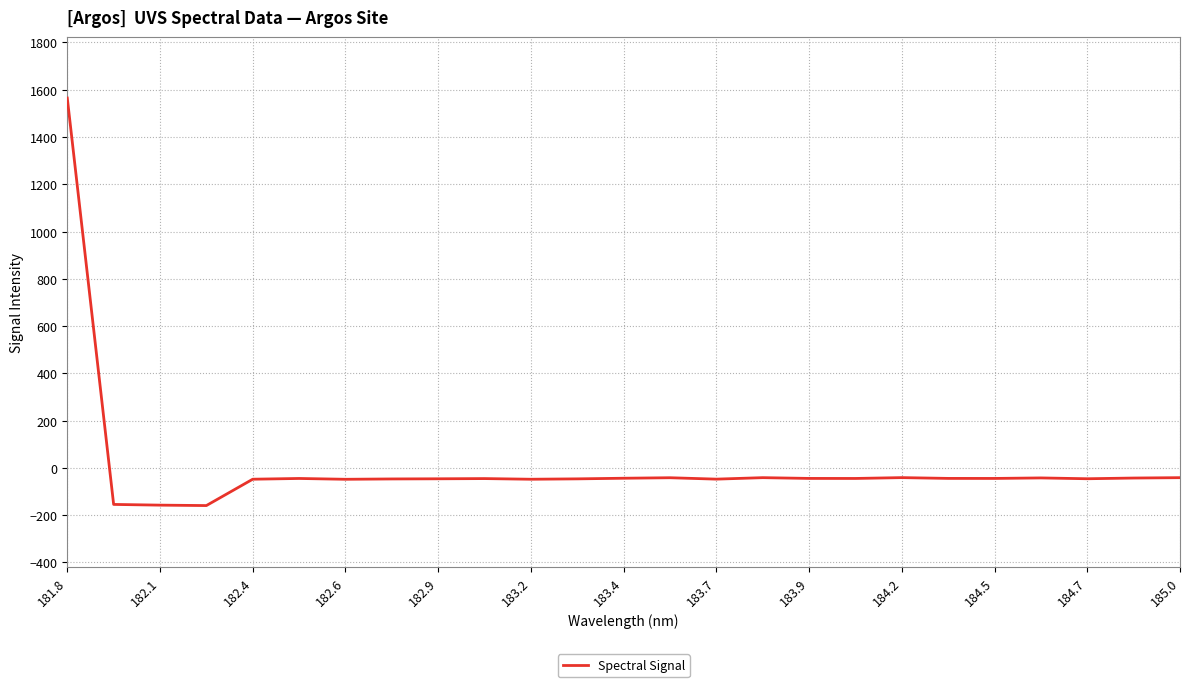

What is the greatest value displayed?

1564.9